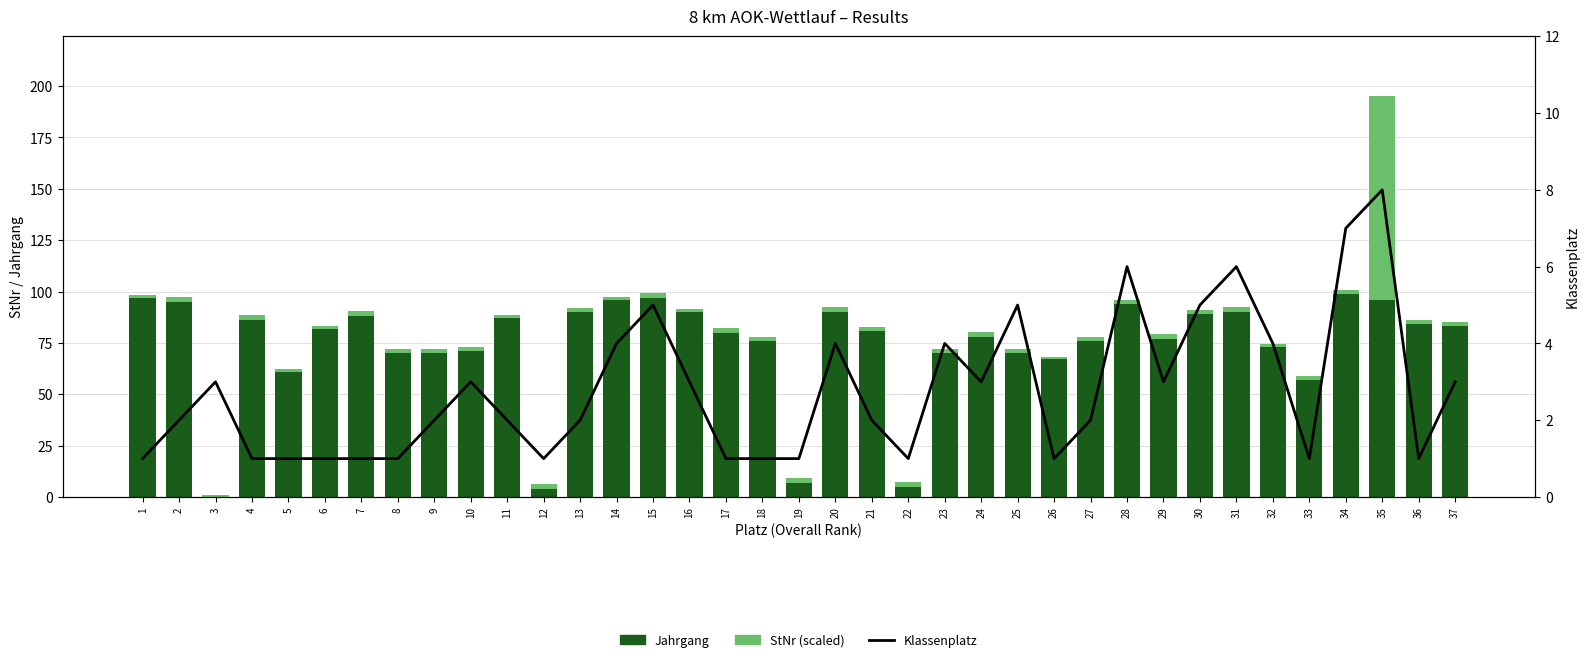

How many values in the Jahrgang series are below 81?

18